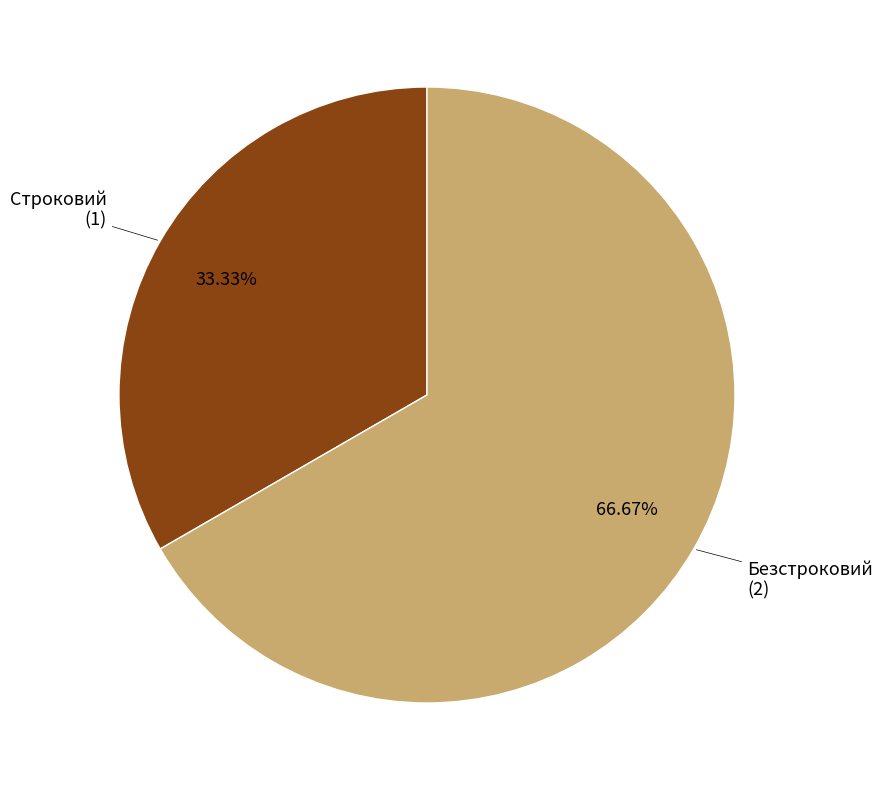

How many segments does this pie chart have?

2